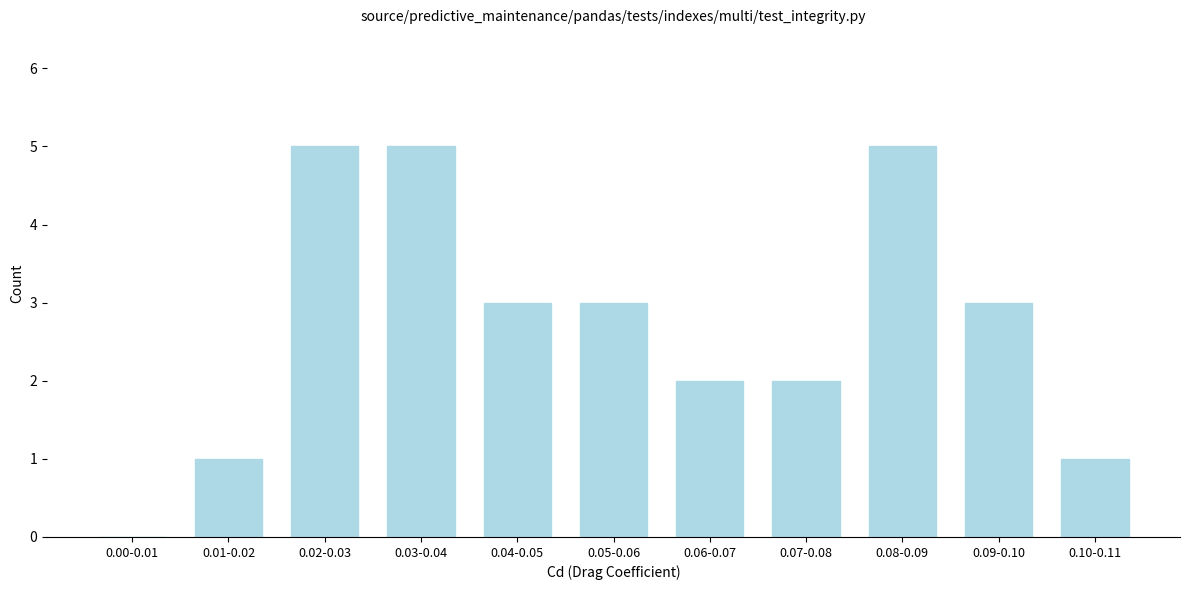

Reading left to right, list all the values displayed in this chart.

0.00-0.01=0	0.01-0.02=1	0.02-0.03=5	0.03-0.04=5	0.04-0.05=3	0.05-0.06=3	0.06-0.07=2	0.07-0.08=2	0.08-0.09=5	0.09-0.10=3	0.10-0.11=1